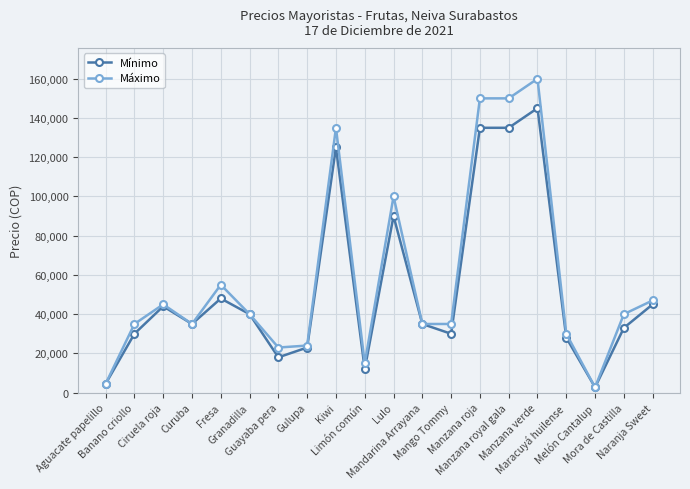

What is the difference between the maximum and minimum values in the Mínimo series?

142300